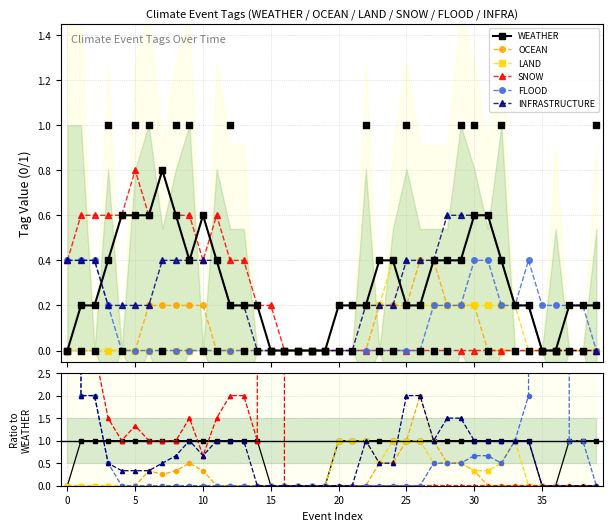

Which series has the largest Y range (max minus min)?

SNOW